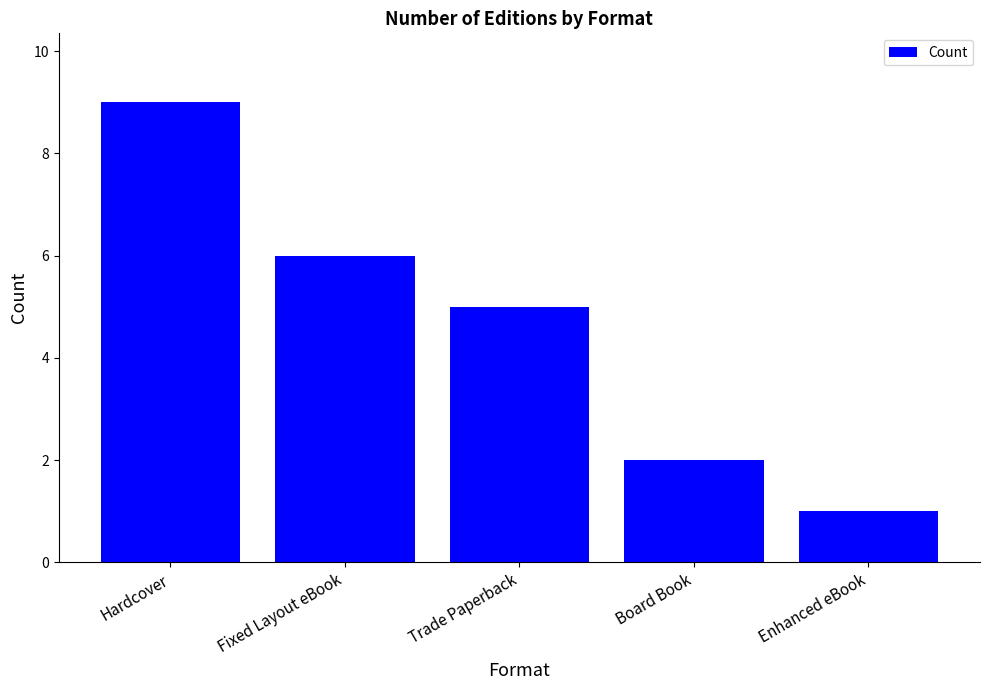

How many bars are there in total?

5